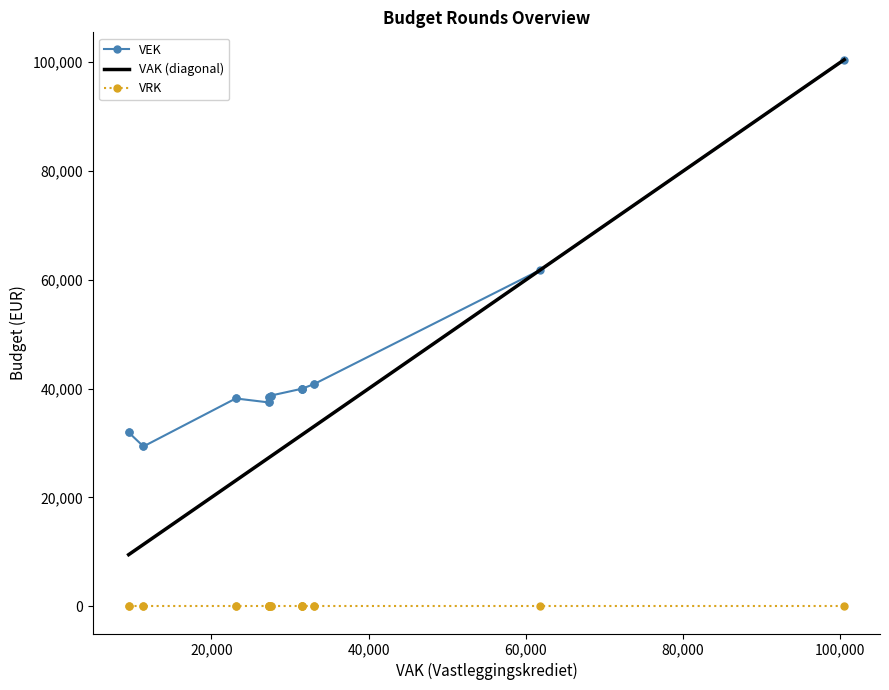

Is the value of VRK at 9 greater than the value of VEK at 7?

No